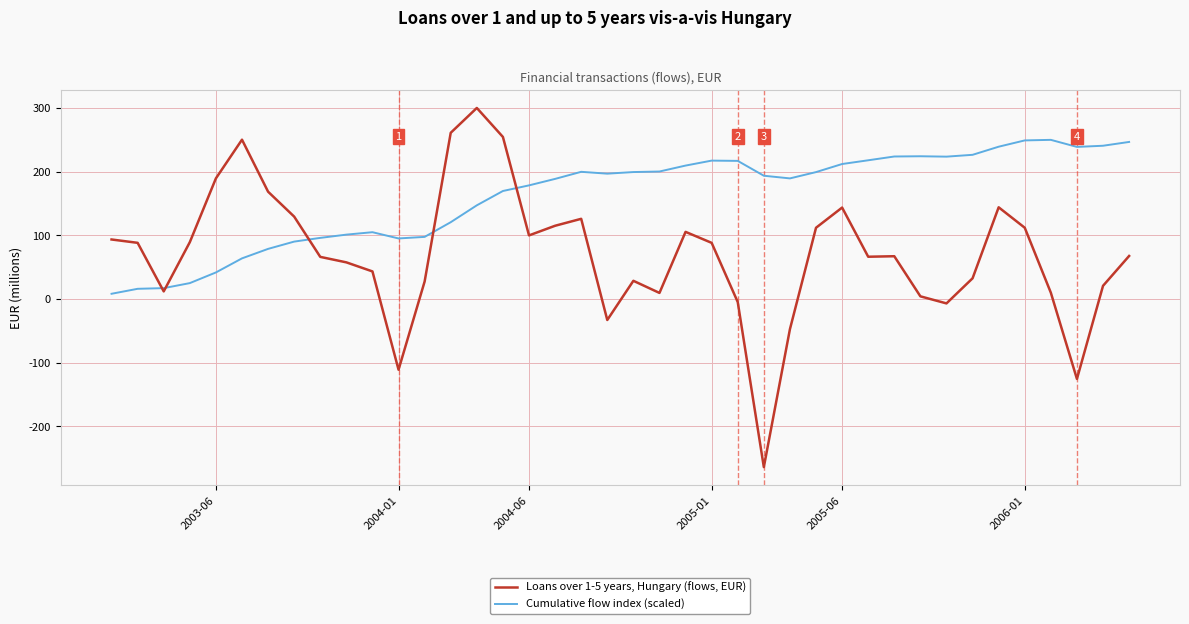

What is the smallest value displayed?

-263.9